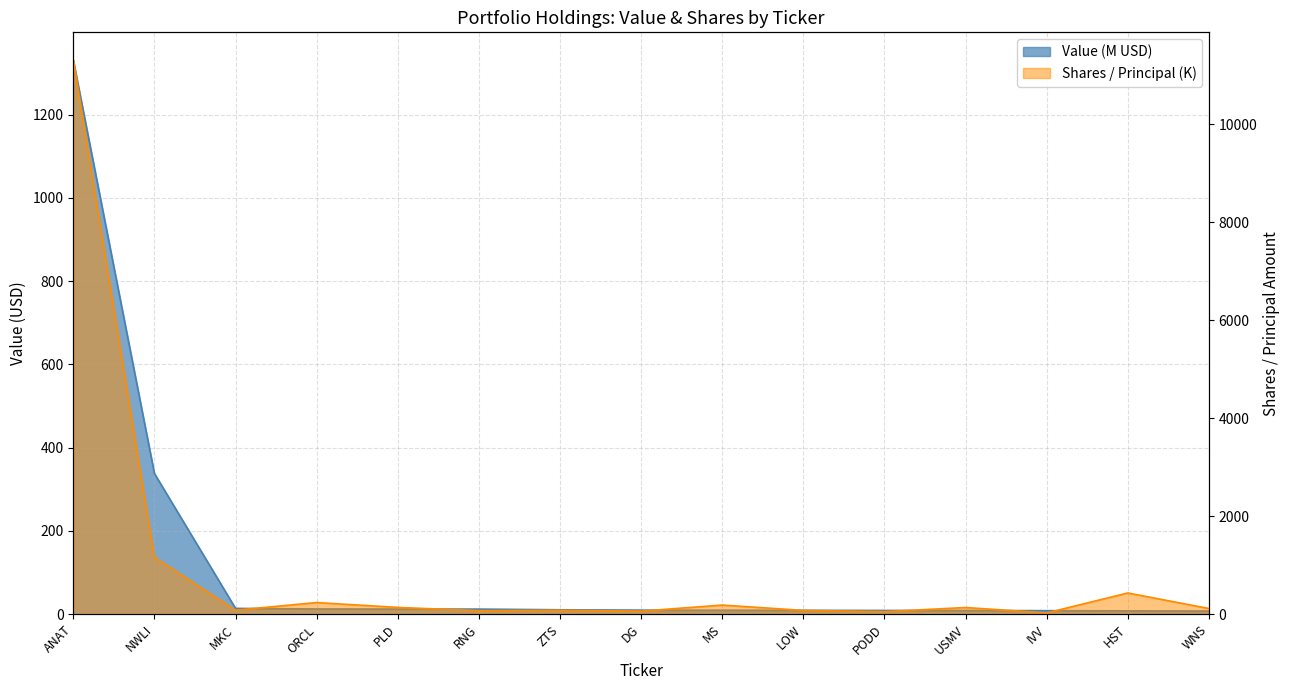

List the series in order of their peak value, lowest first.

Value, Shares or principal amount